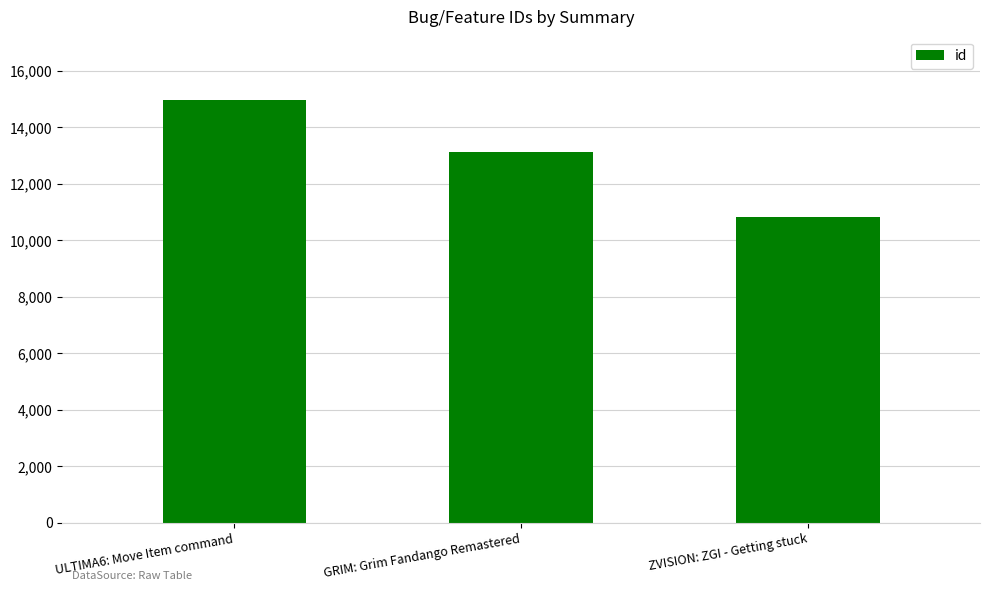

Between ZVISION: ZGI - Getting stuck and ULTIMA6: Move Item command, which is larger?

ULTIMA6: Move Item command